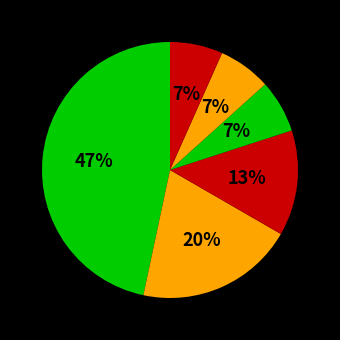

How many slices are in this pie chart?

6